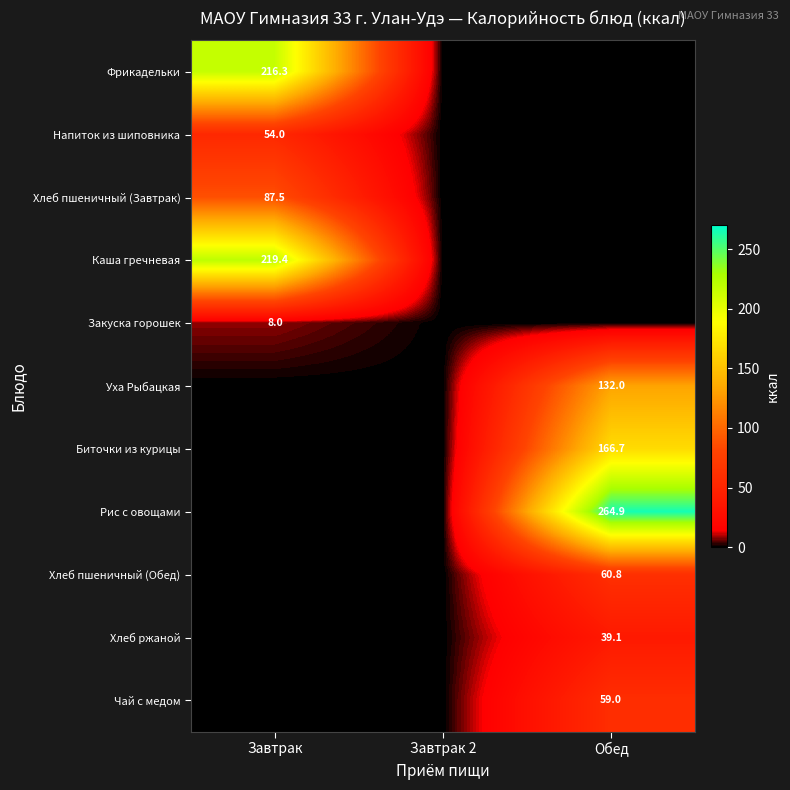

The value of Хлеб пшеничный (Завтрак) at Завтрак is 87.5. True or false?

True